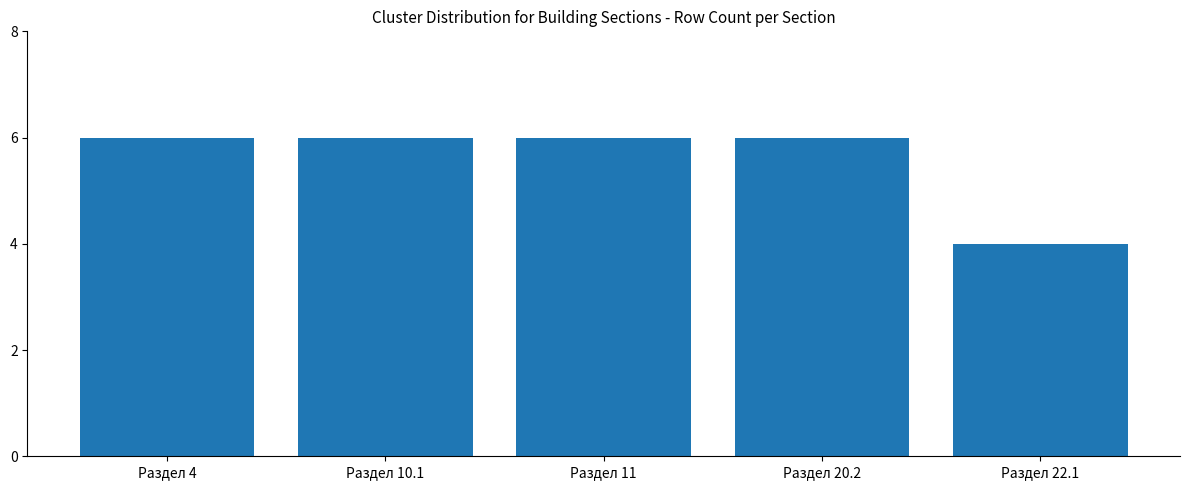

What is the label of the 2nd bar from the right?

Раздел 20.2